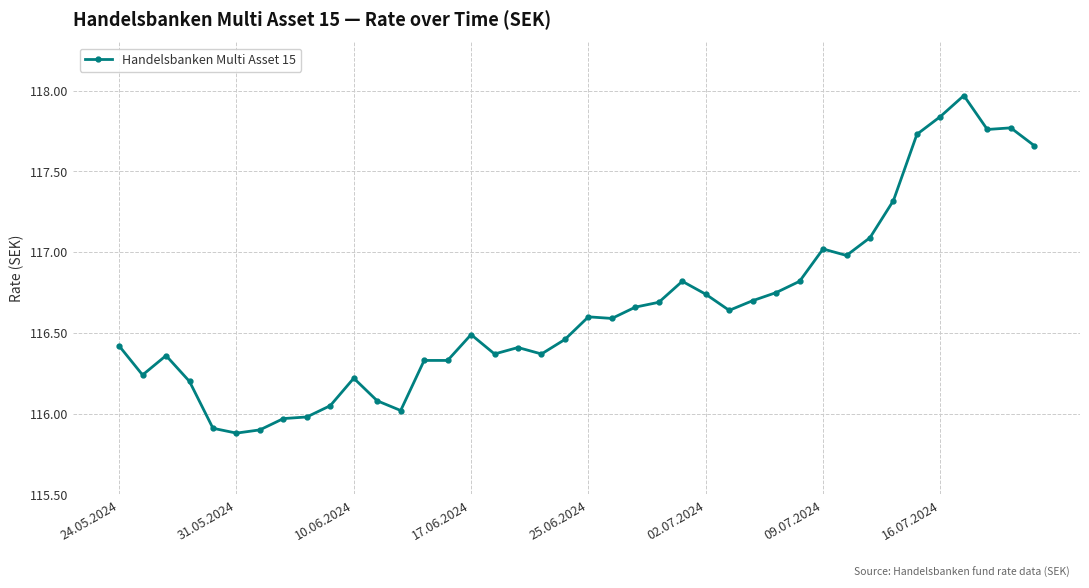

What is the difference between the maximum and minimum values?

2.1